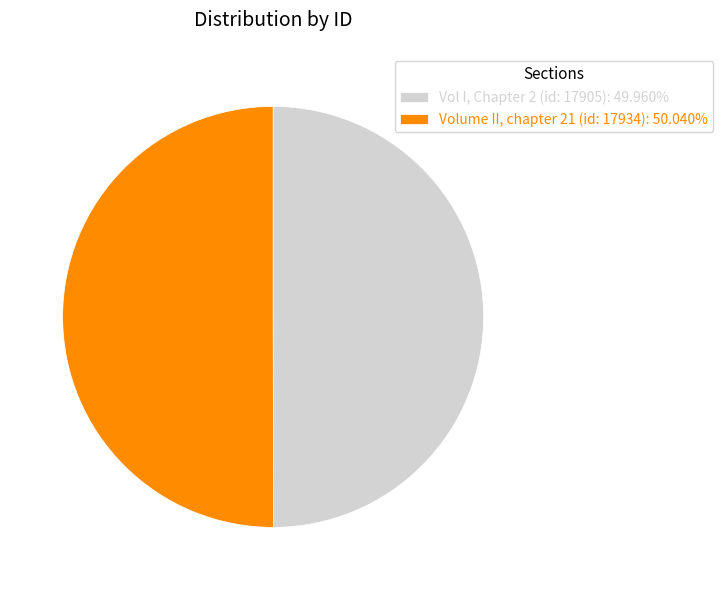

What is the ratio of the value at Volume II, chapter 21 (id: 17934): 50.040% to the value at Vol I, Chapter 2 (id: 17905): 49.960%?

1.0